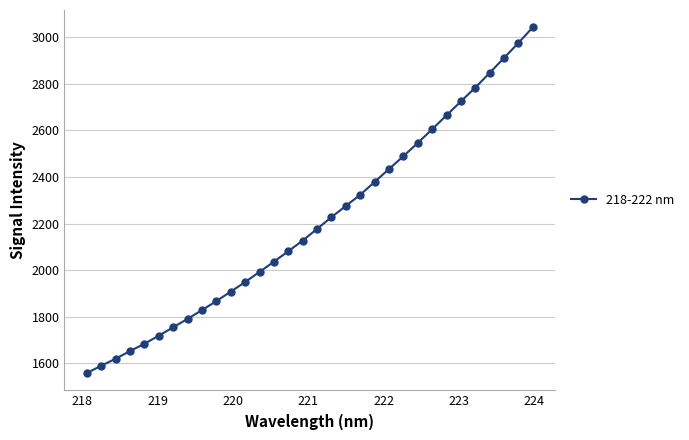

True or false: there are more than 2 points higher than both neighbors.

False